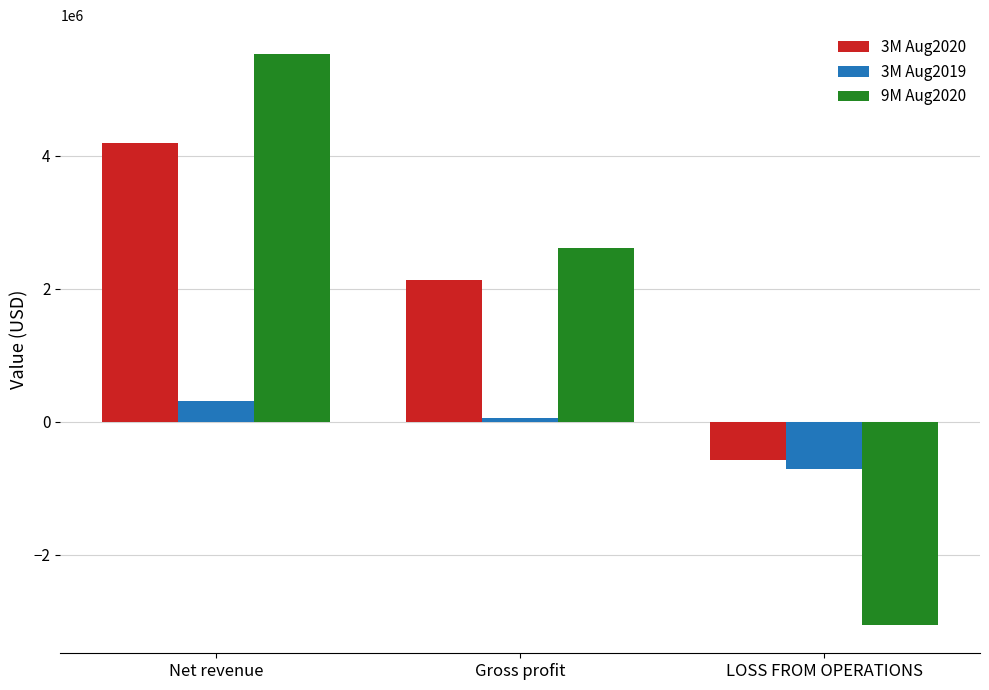

Which series changed the most between Gross profit and LOSS FROM OPERATIONS?

9M Aug2020